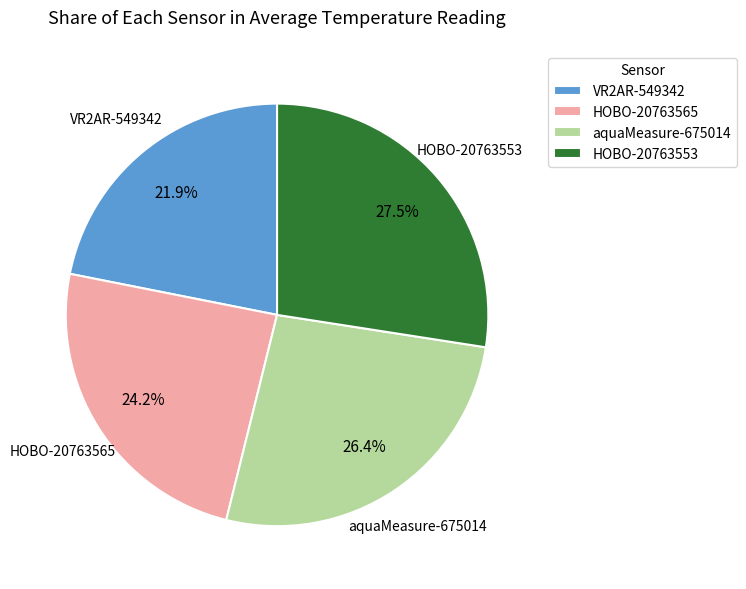

The VR2AR-549342 slice represents 22% of the pie. True or false?

True